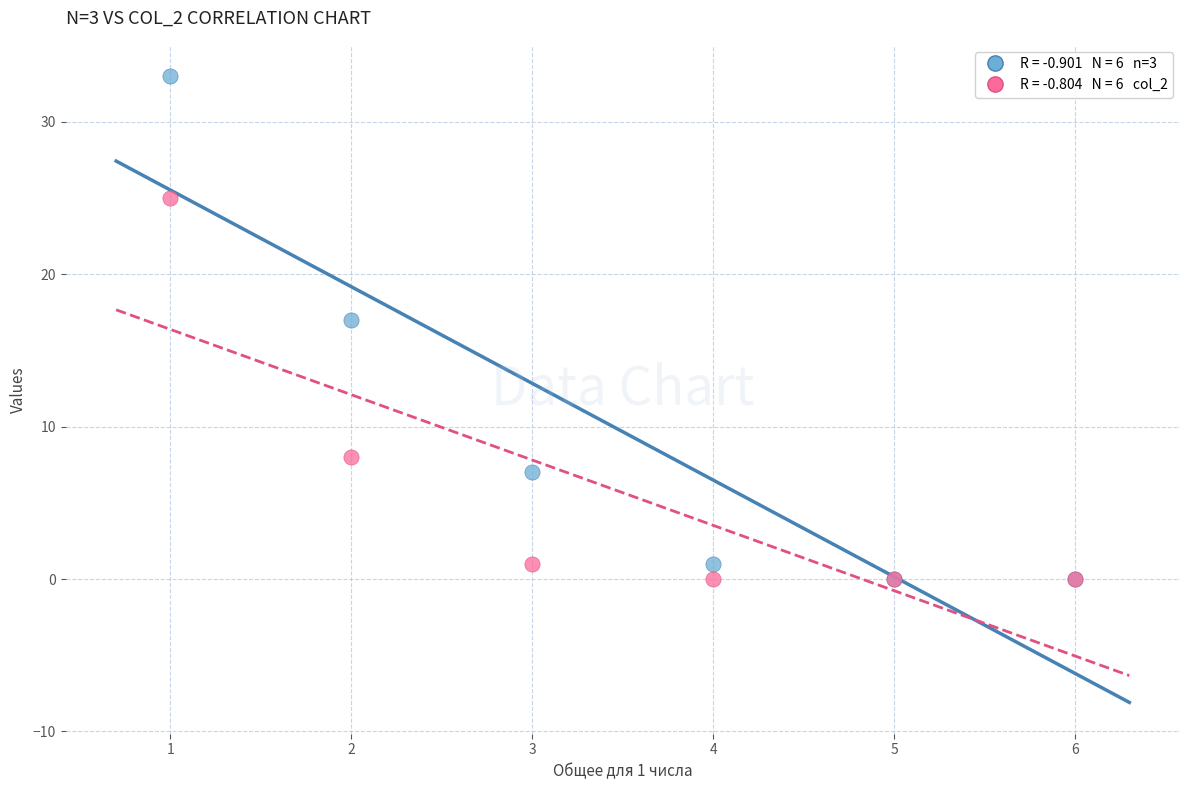

Across all series, what Y value is closest to 16?

17